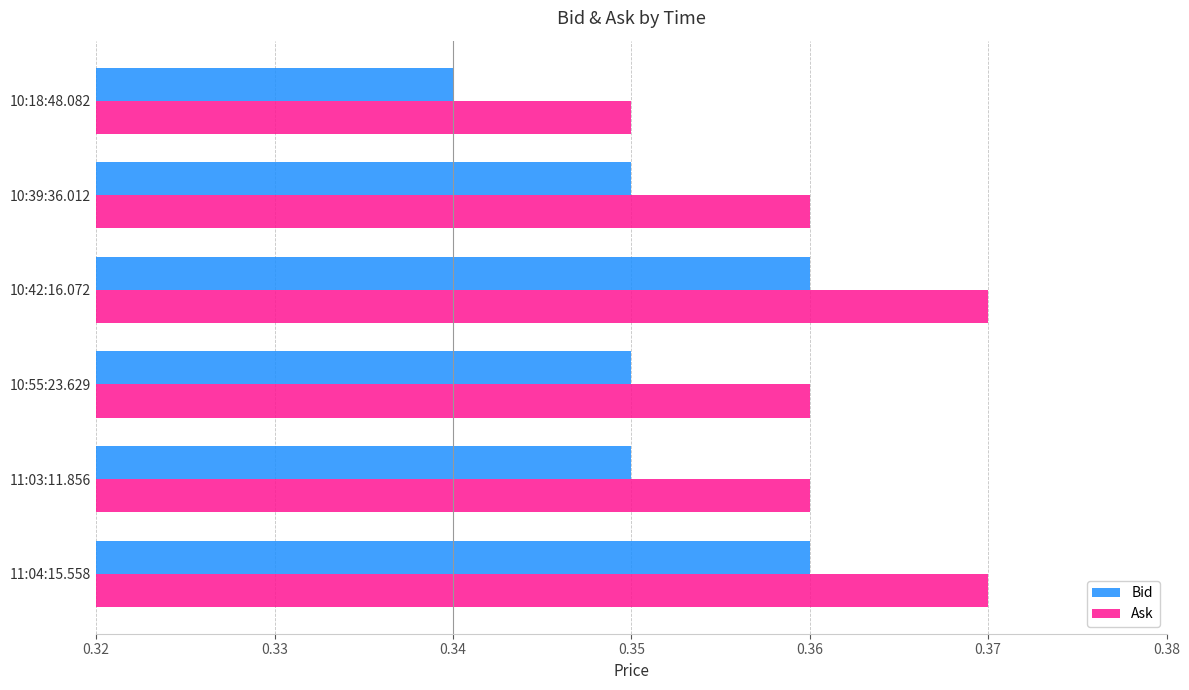

At which category does the chart reach its minimum across all series?

10:18:48.082